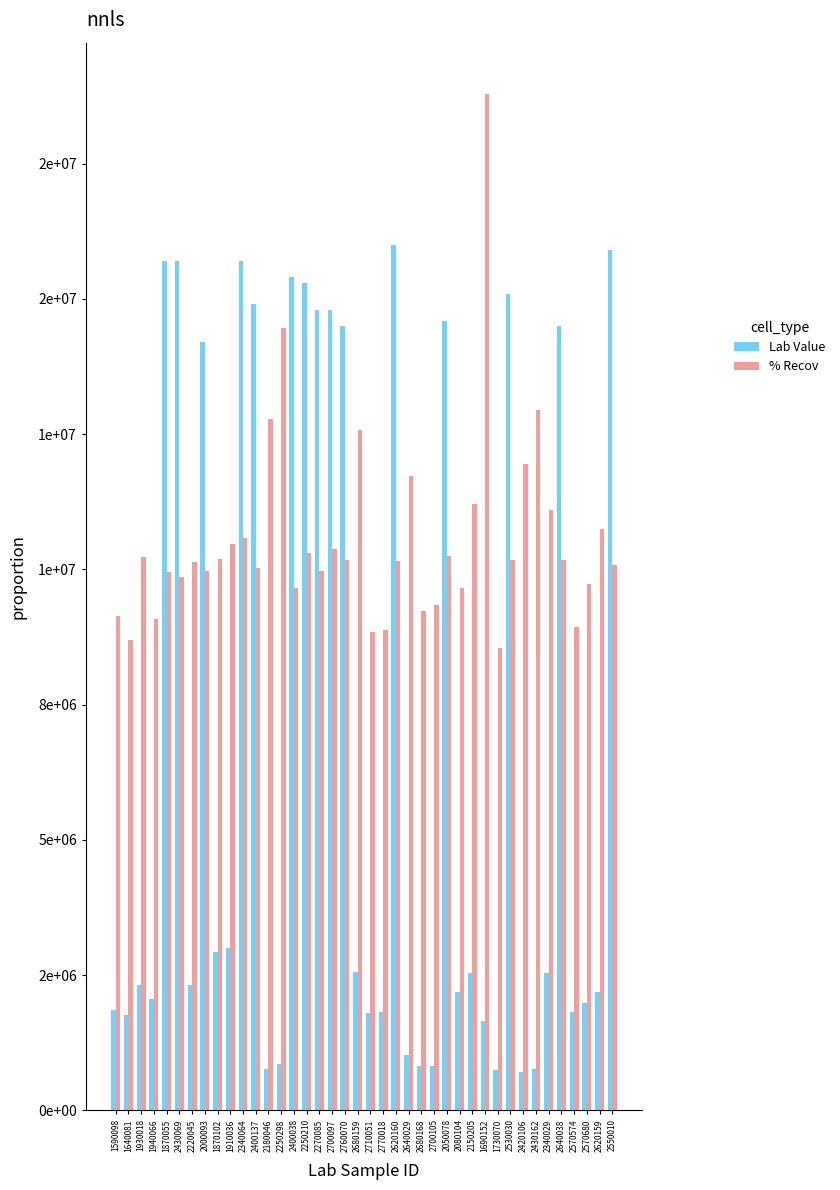

Does the chart contain any negative values?

No